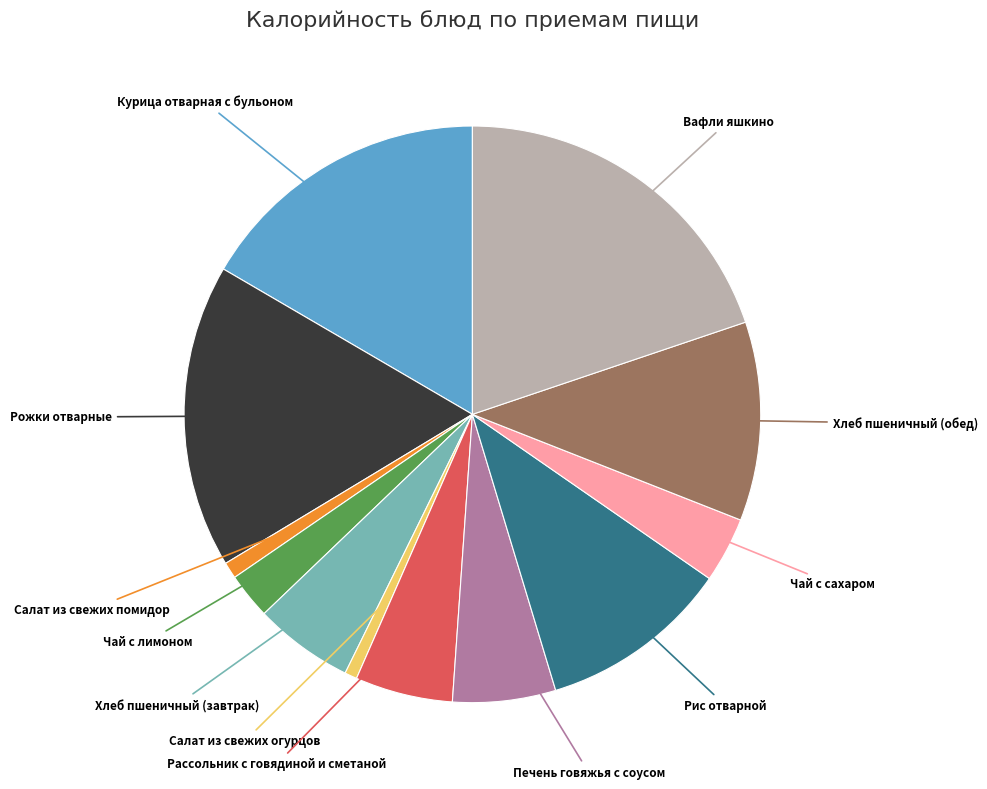

Is there a majority slice in this chart?

No